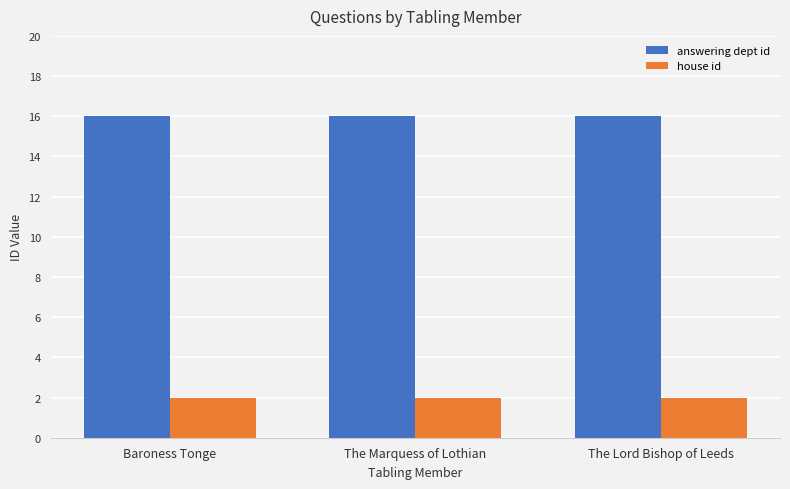

What is the maximum value for answering dept id?

16